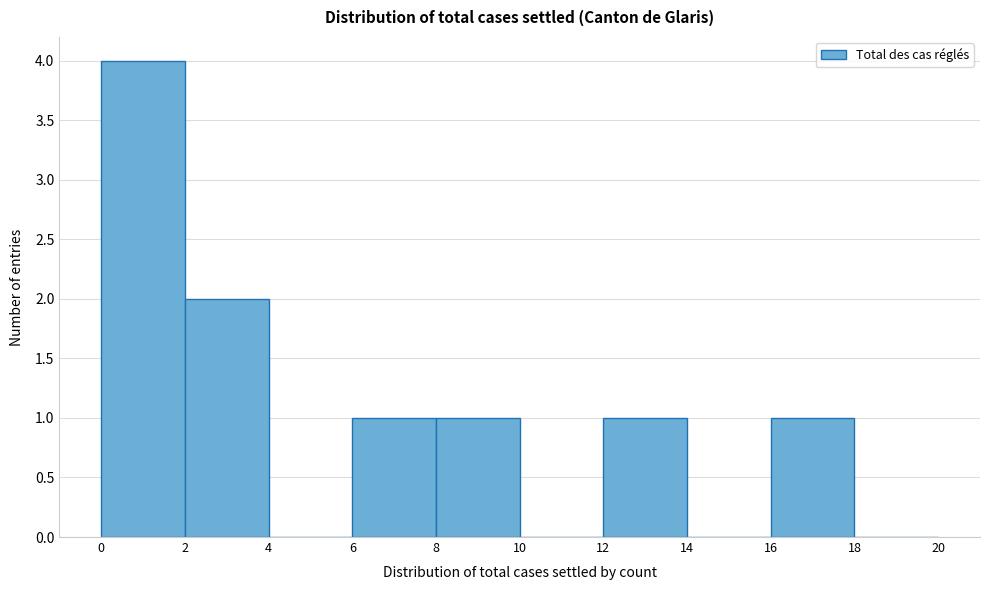

Over which range of the x-axis is the bar tallest?

0 to 2